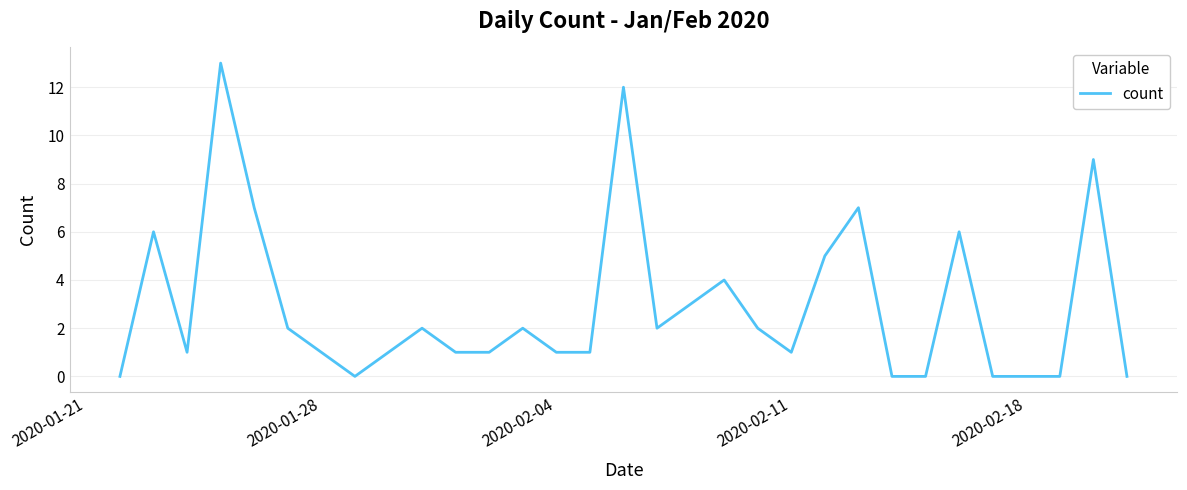

What is the difference between the maximum and minimum values?

13